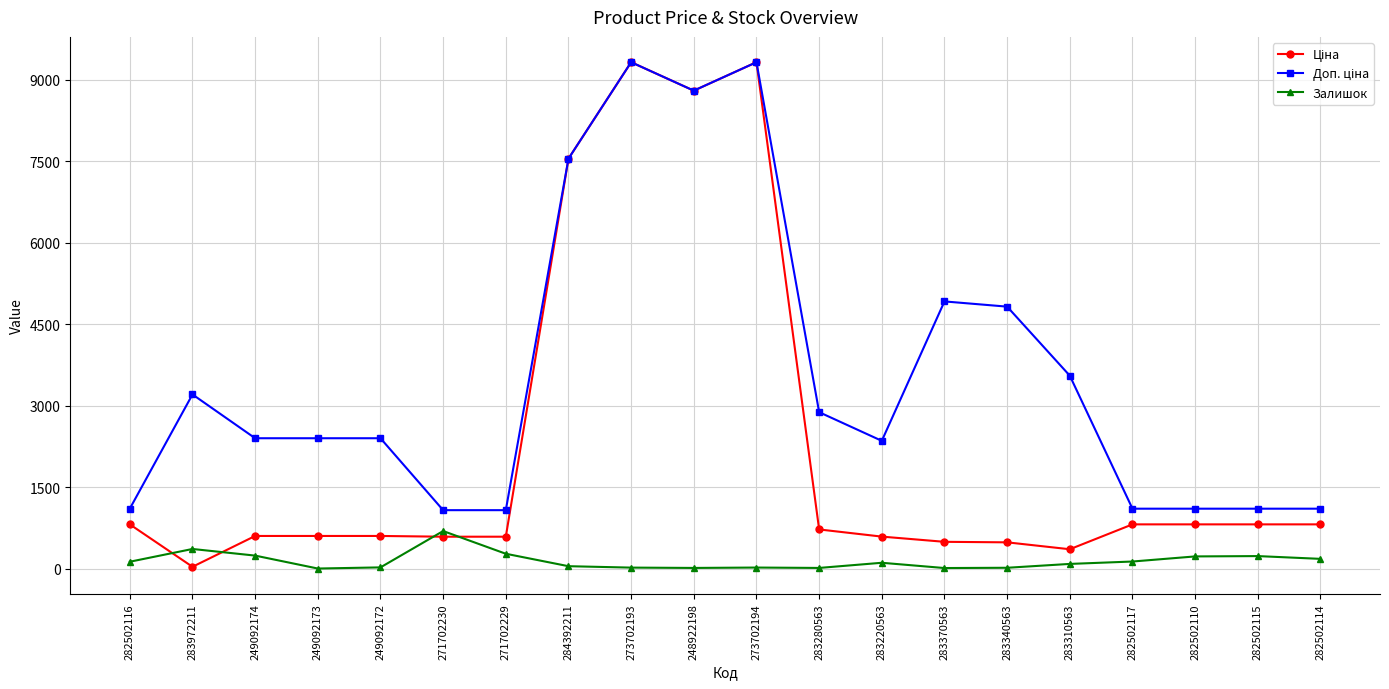

How many series are shown in this chart?

3